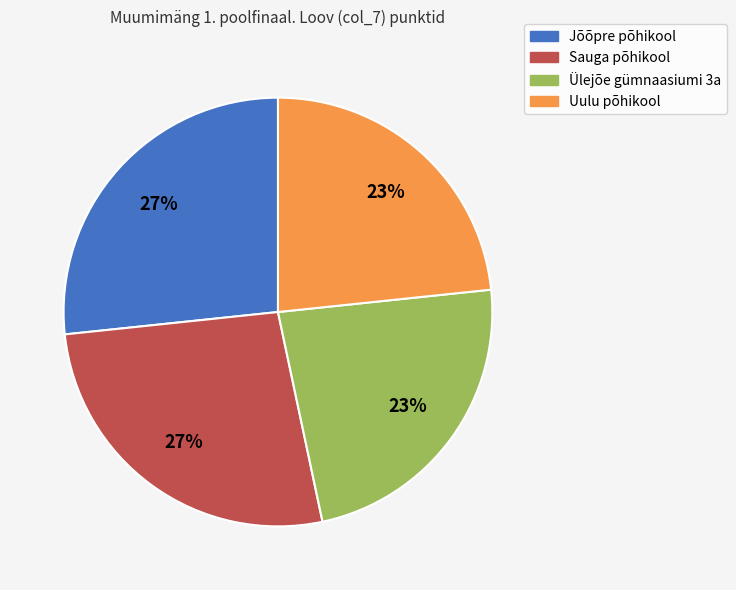

Approximately how many times larger is the value at Ülejõe gümnaasiumi 3a compared to Jõõpre põhikool?

0.9